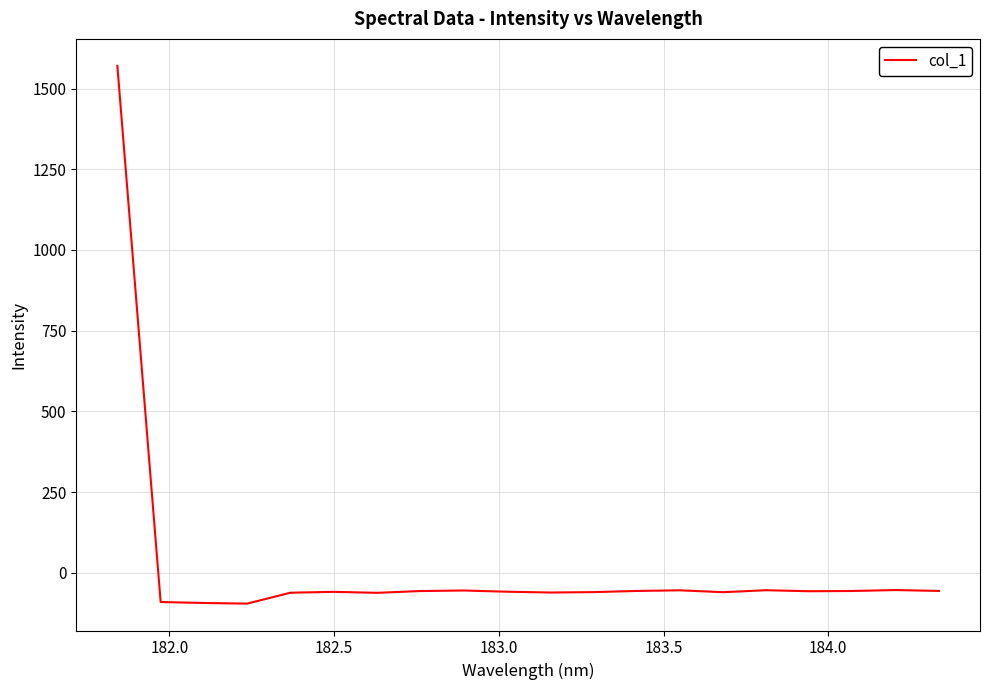

What is the greatest value displayed?

1570.6